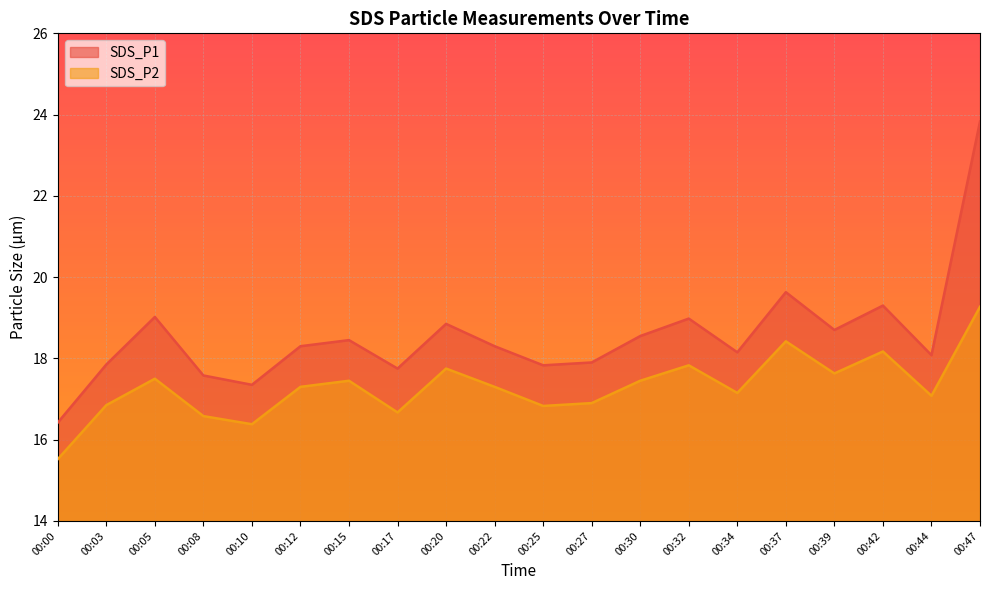

Between 00:34 and 00:08, which is larger?

00:34